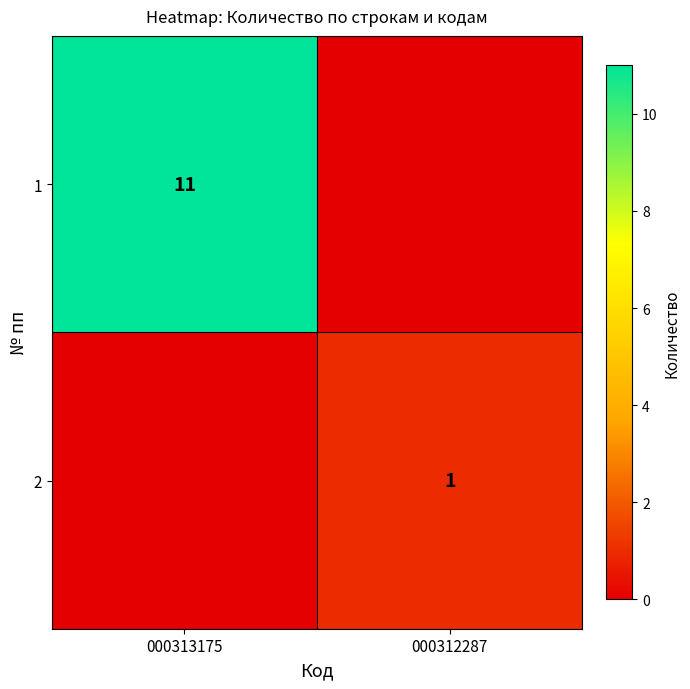

The 1 series shows 11 at 000313175. True or false?

True